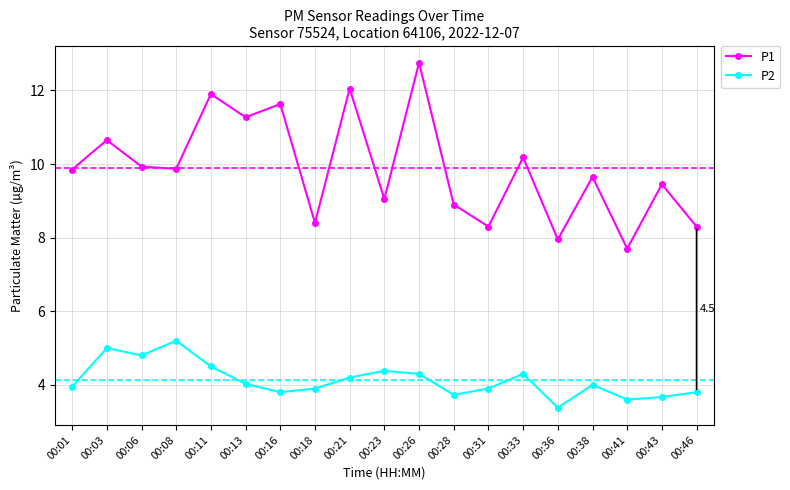

Is the value of P1 at 00:33 greater than the value of P2 at 00:21?

Yes